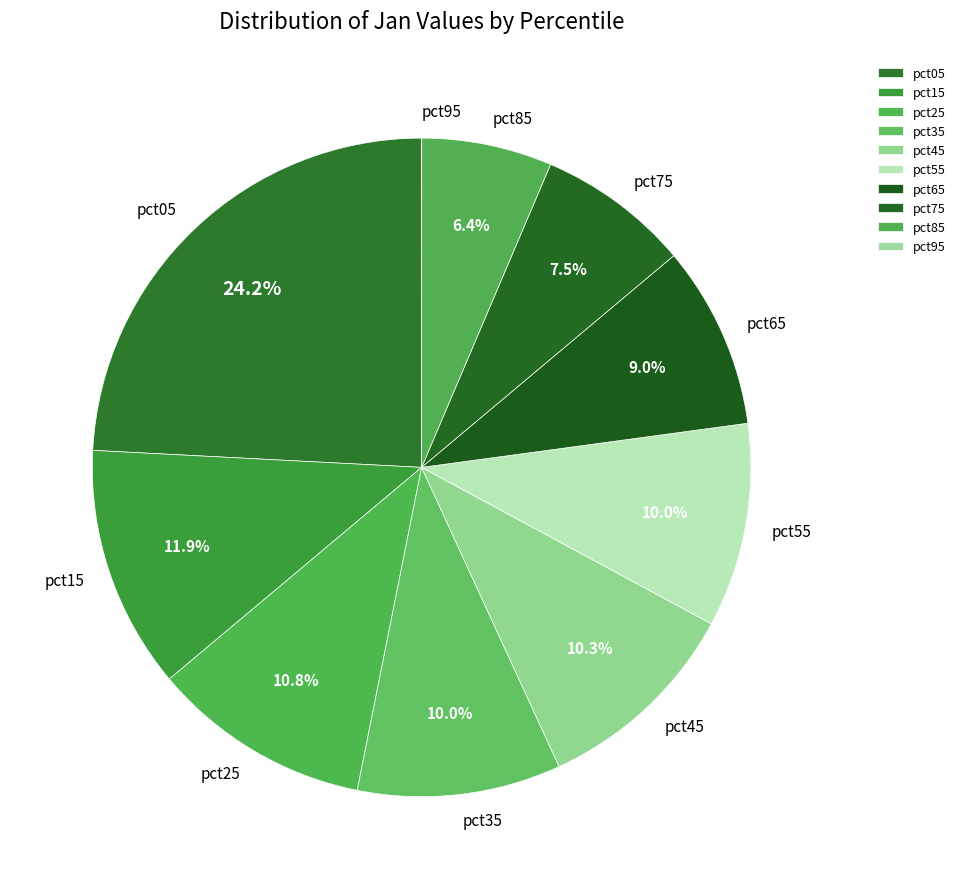

Does pct25 account for over 50% of the chart?

No